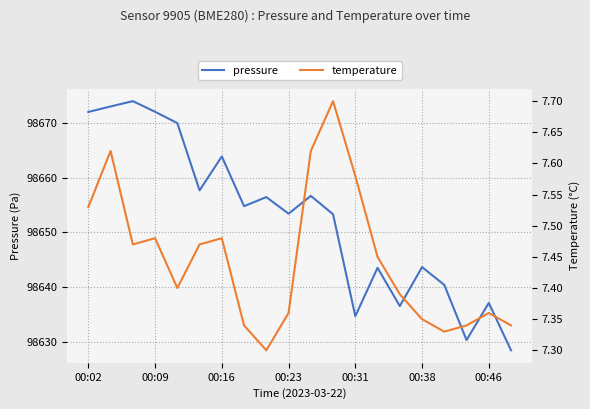

True or false: pressure and temperature intersect in this chart.

False